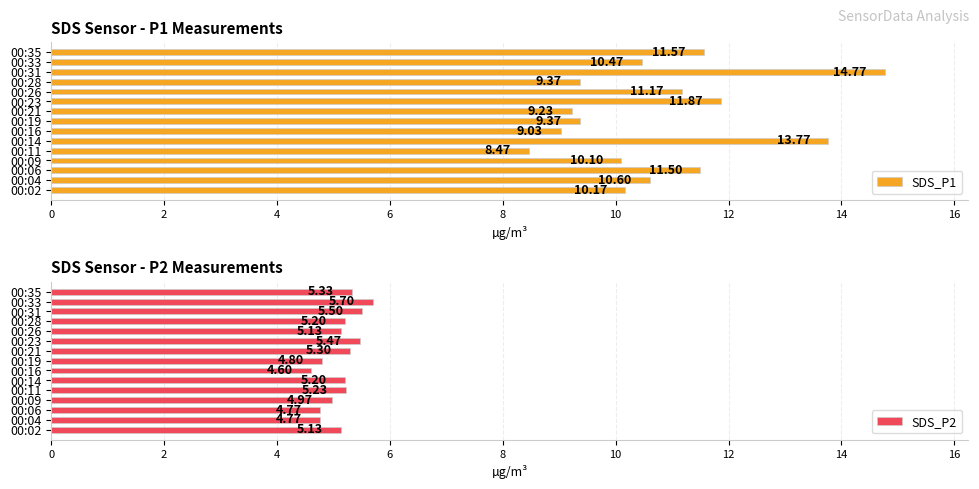

The value of SDS_P1 at 00:31 is 14.8. True or false?

True